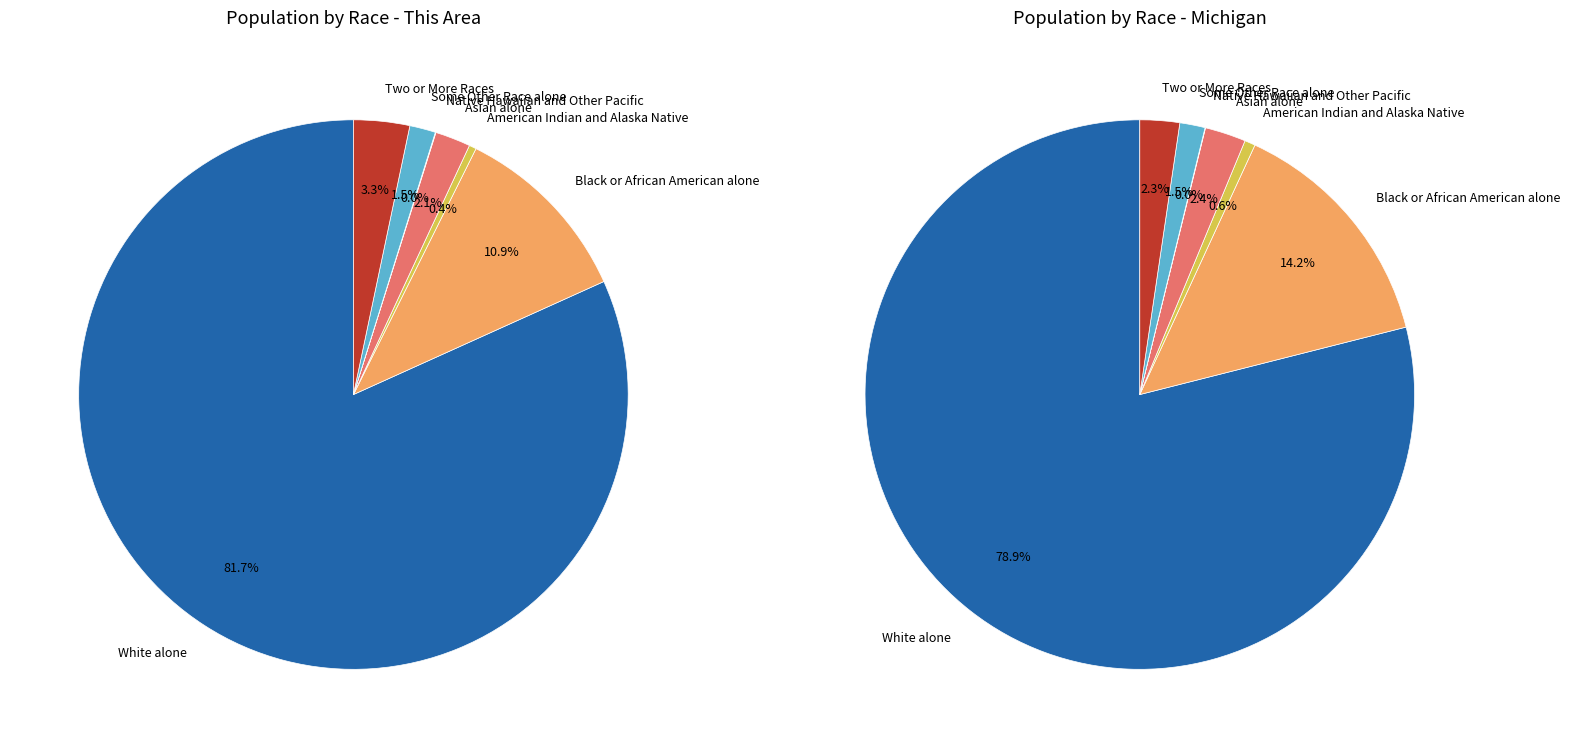

To the nearest percent, what is the combined percentage of Black or African American alone and Some Other Race alone?

16%